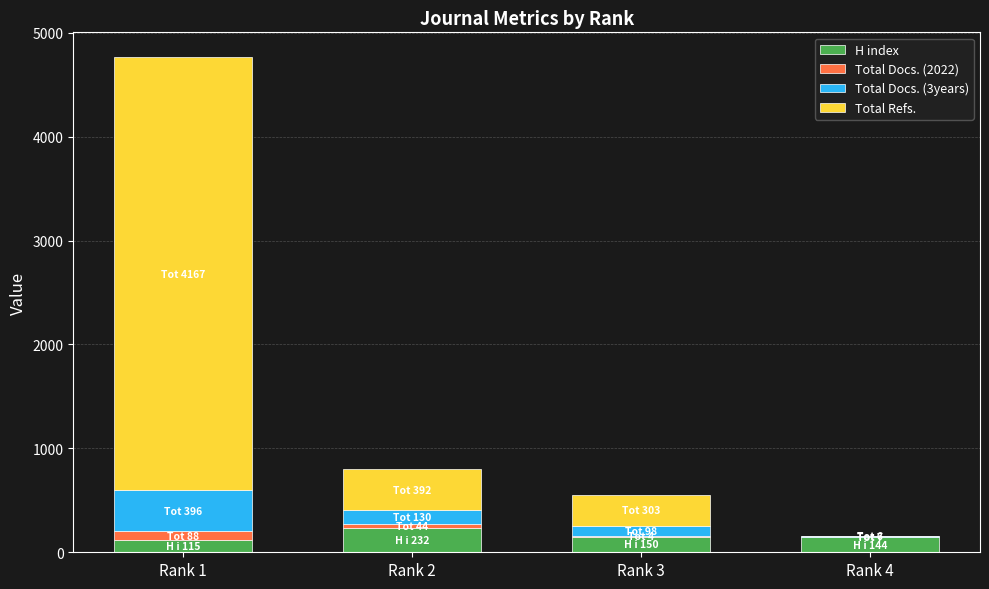

What is the maximum value for H index?

232